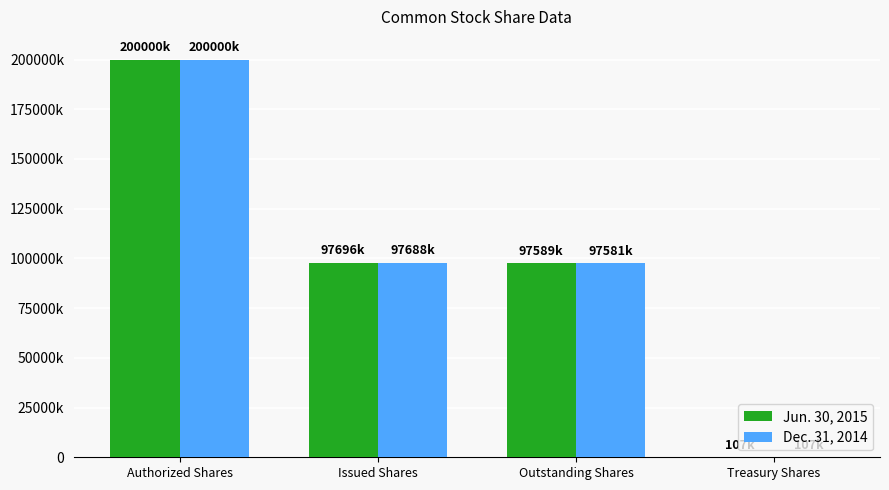

Are the bars grouped side by side (vs. stacked)?

Yes